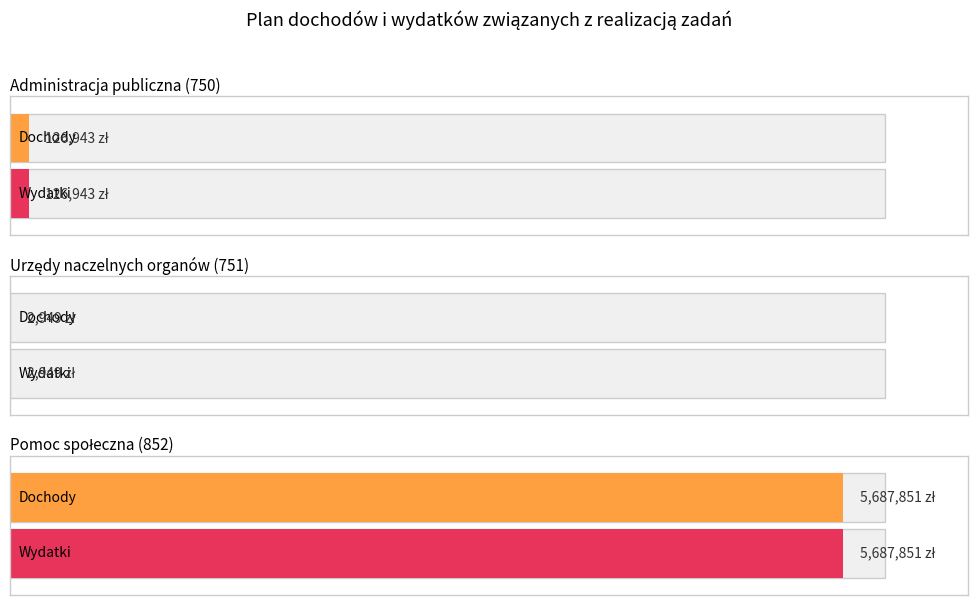

Reading left to right, list all the values displayed in this chart.

Dochody: 126943	2949	5687851
Wydatki: 126943	2949	5687851